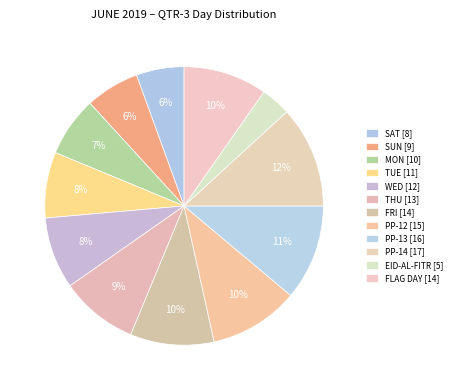

How many segments does this pie chart have?

12